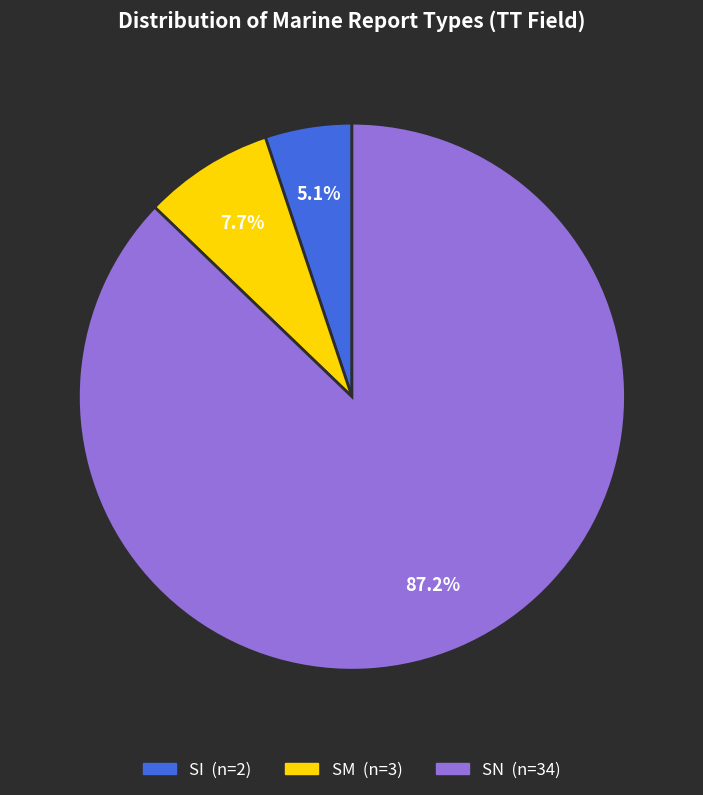

Is there any slice that represents more than half of the pie?

Yes